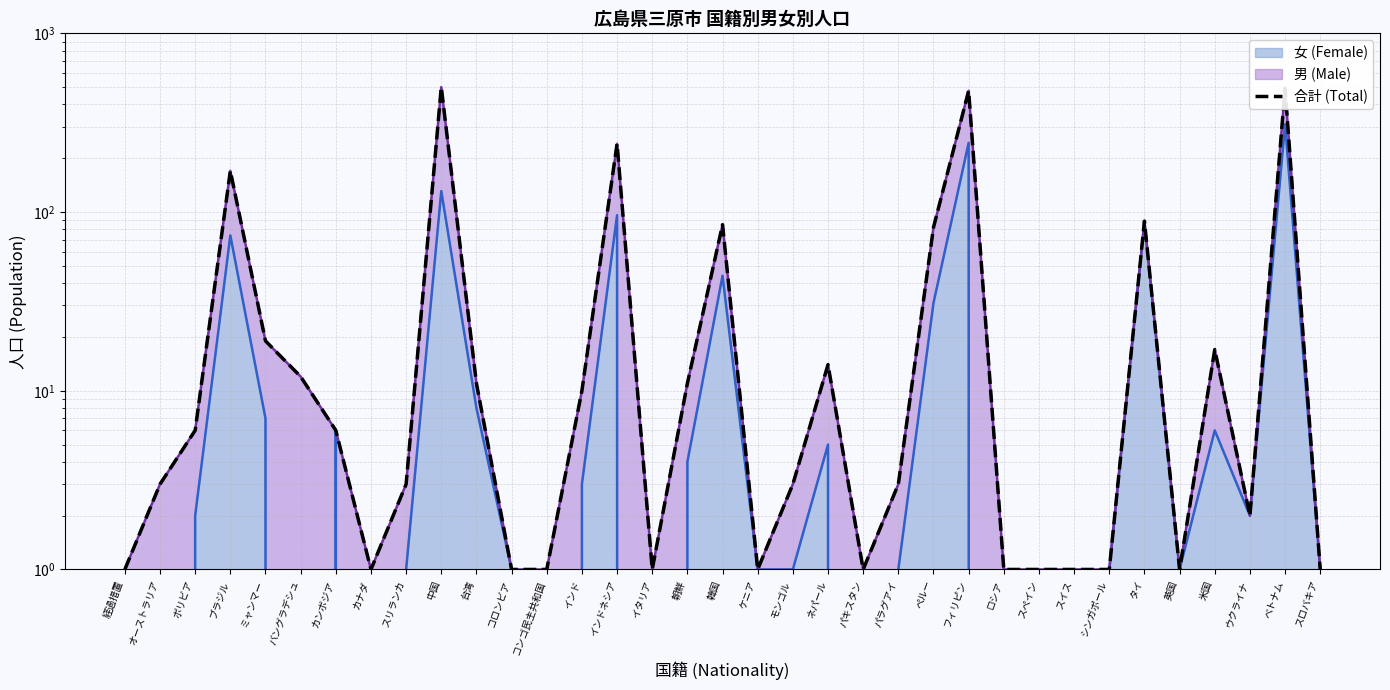

What is the difference between the maximum and second lowest values?

499